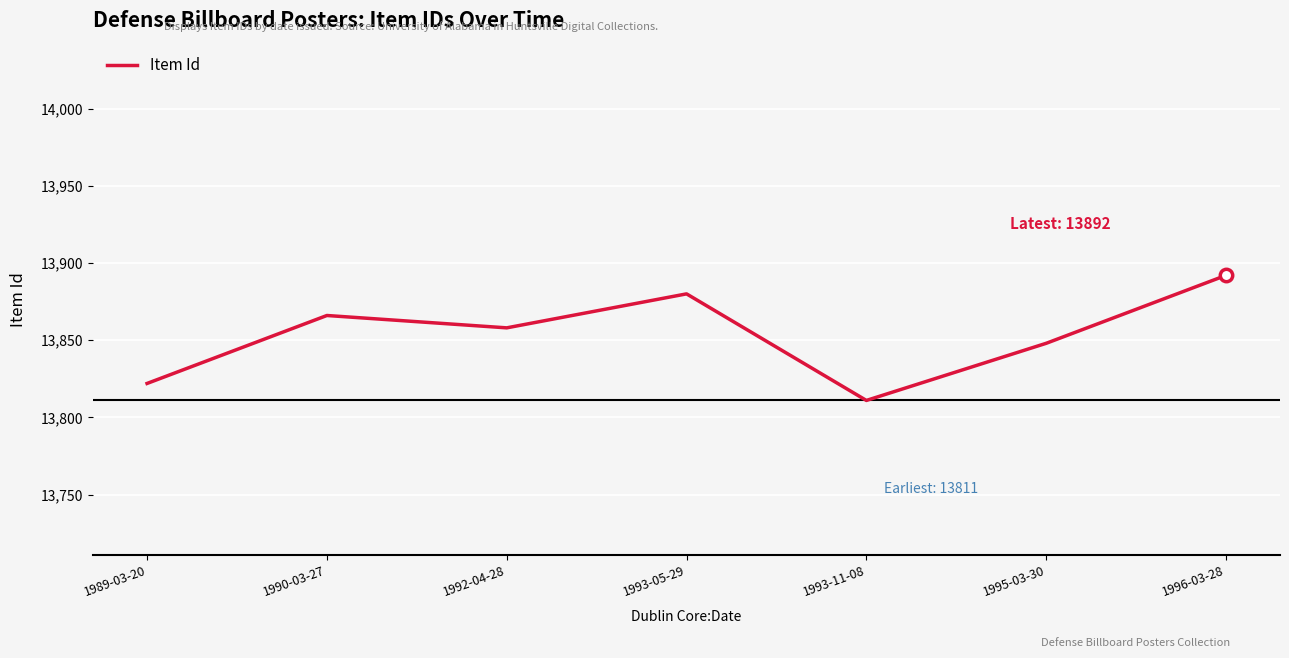

Approximately how many times larger is the value at 1993-11-08 compared to 1993-05-29?

1.0